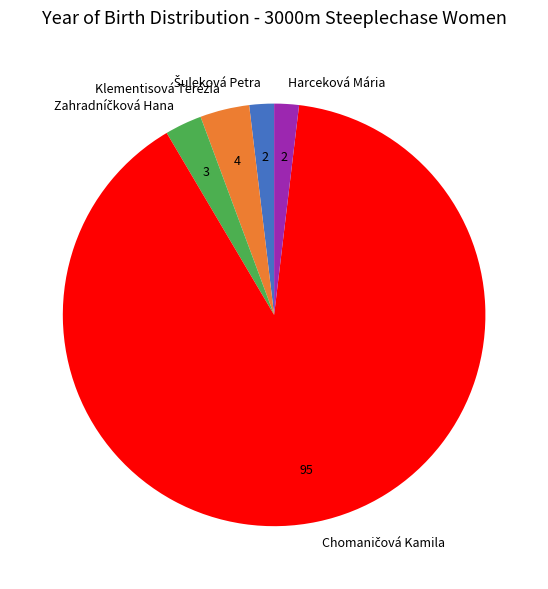

Is there a majority slice in this chart?

Yes